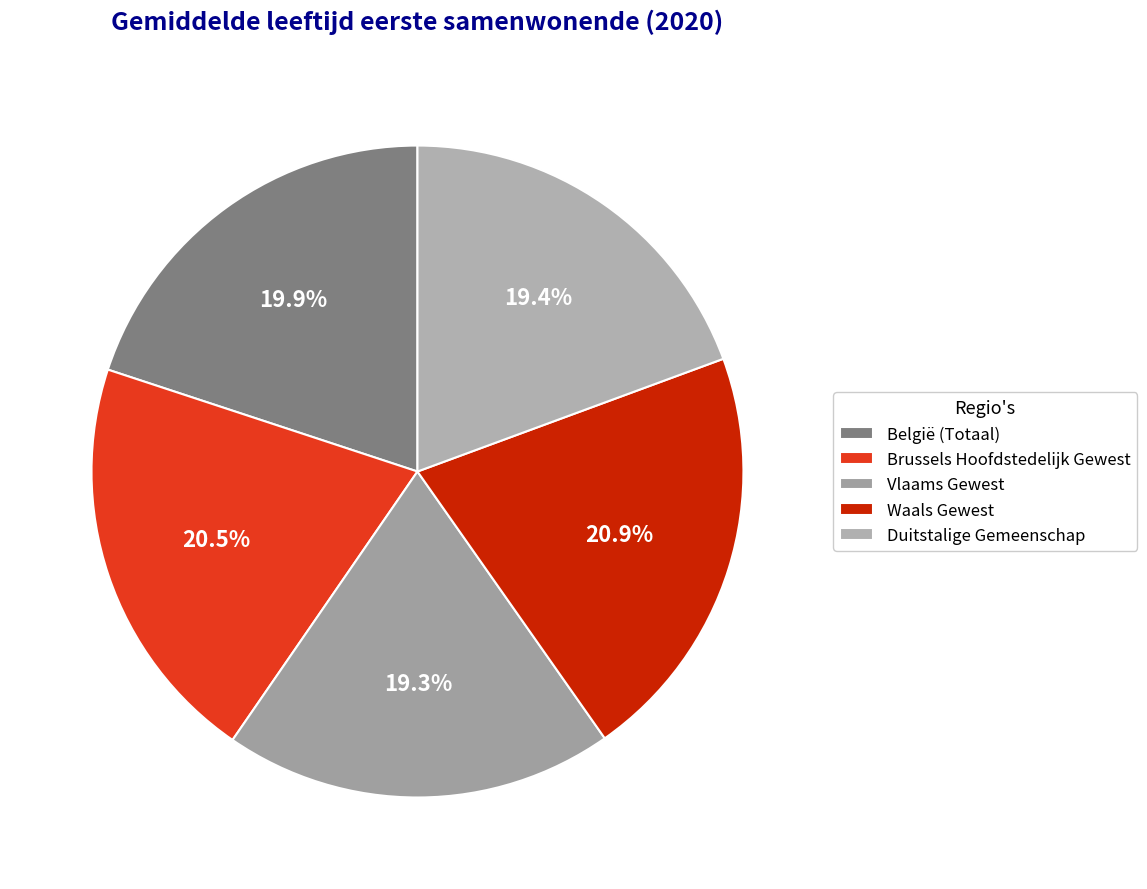

What is the ratio of the value at Waals Gewest to the value at Brussels Hoofdstedelijk Gewest?

1.0